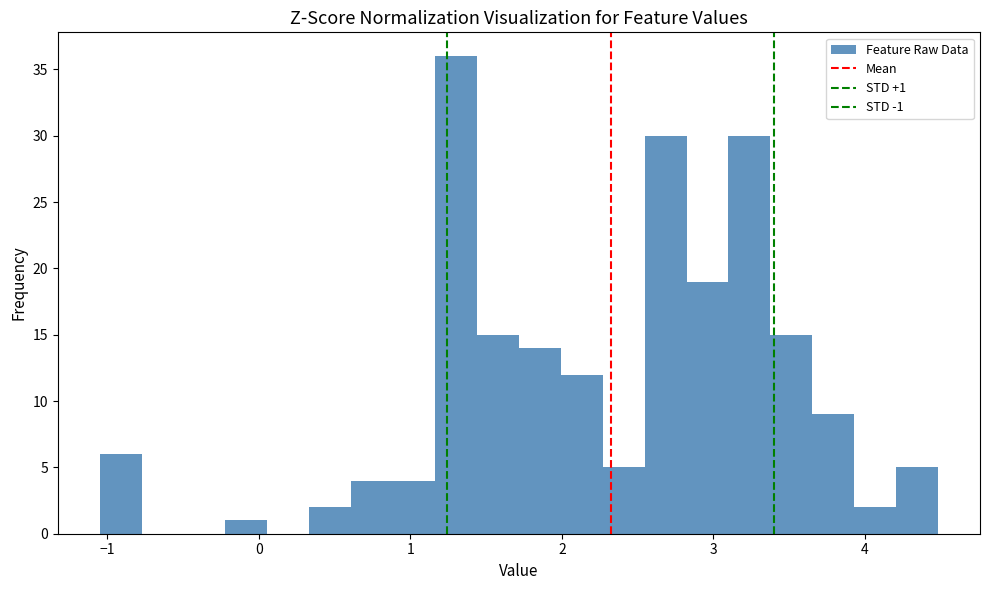

Around what value on the x-axis is the tallest bar? Give the approximate position of its centre, as read against the axis.

1.3